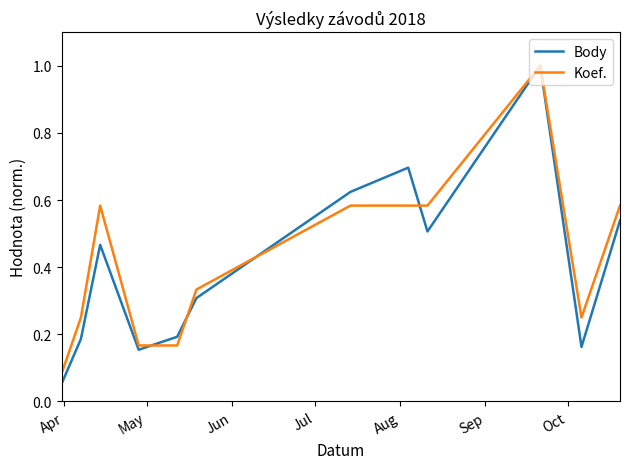

What is the highest value of the Koef. series?

1.0